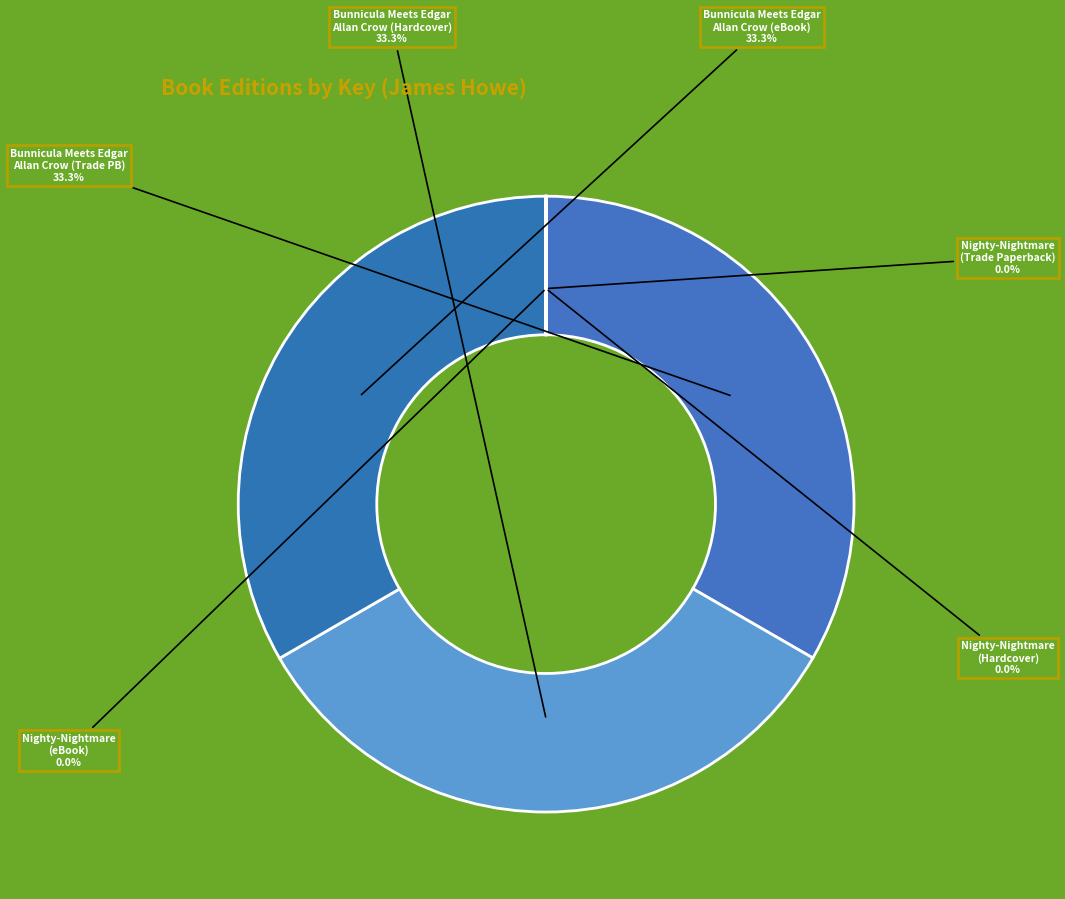

Which slice is the largest?

Bunnicula Meets Edgar Allan Crow
(Trade Paperback)